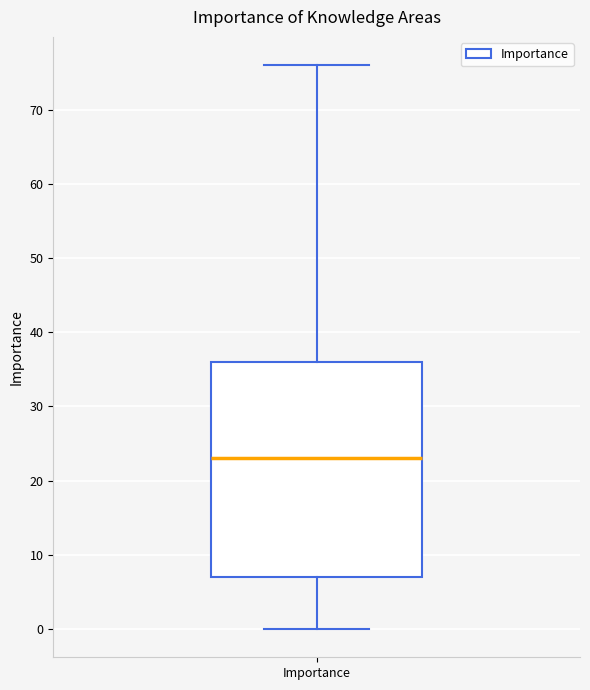

Read this box plot against the y-axis: the position of the median line, the range covered by the box, and the ends of both whiskers. The values are not printed on the chart, so give them approximately, as read against the axis.

median 23, box 7 to 36, whiskers 0 to 76